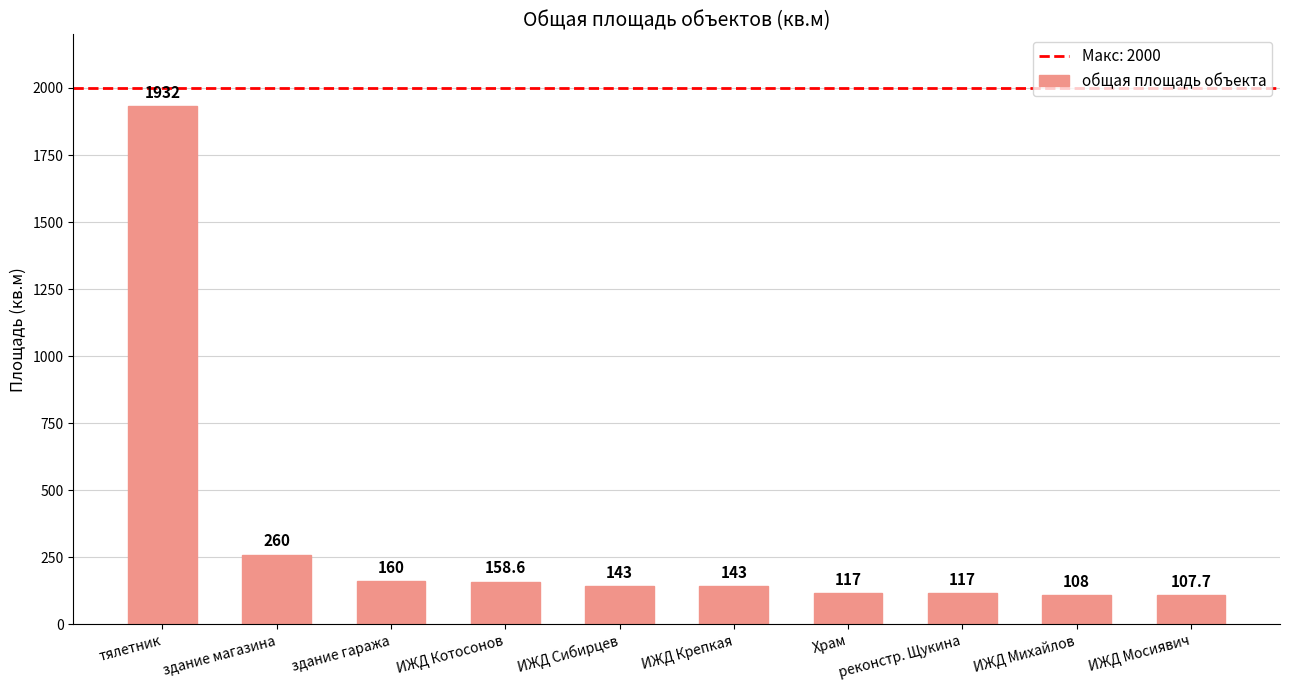

Read the value at реконстр. Щукина.

117.0